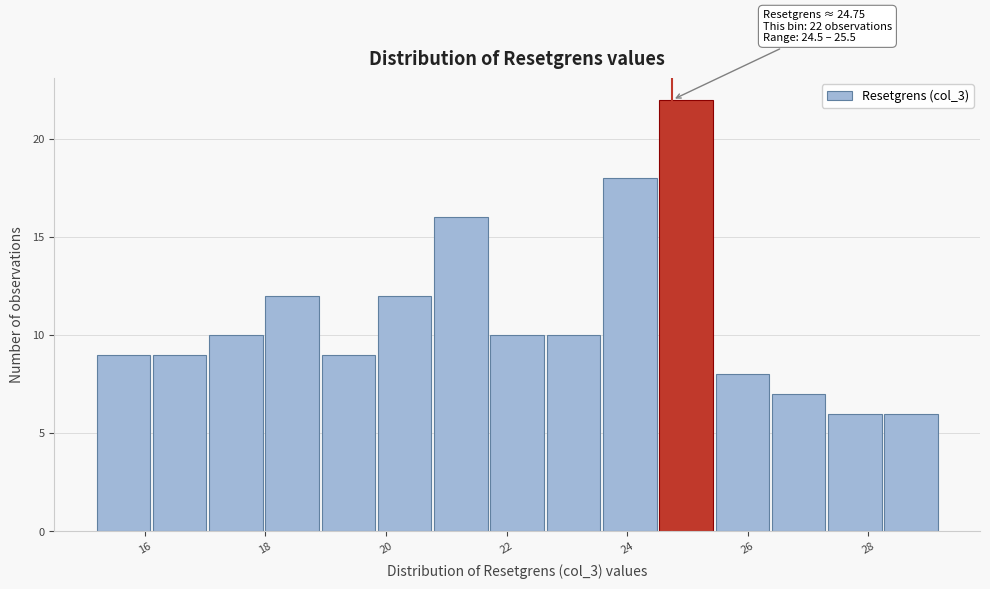

Over which range of the x-axis is the bar tallest?

24.6 to 25.4